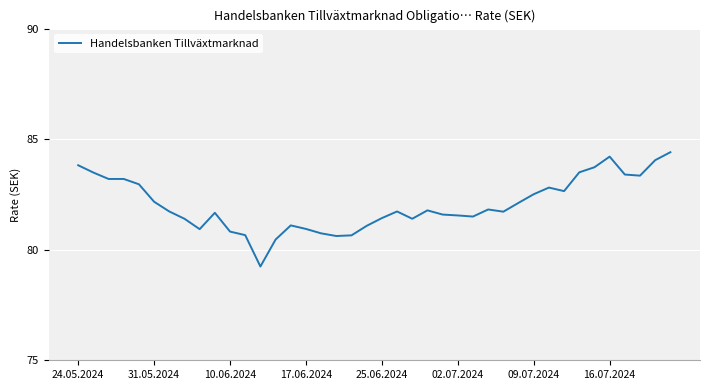

How many values exceed 81?

31